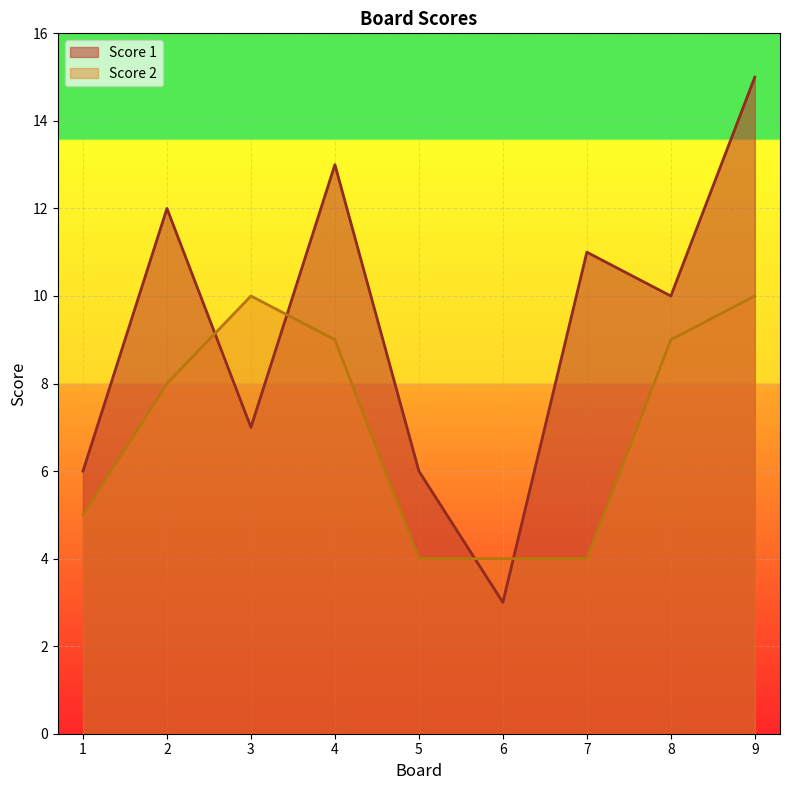

List the series in order of their overall mean, highest first.

Score 1, Score 2